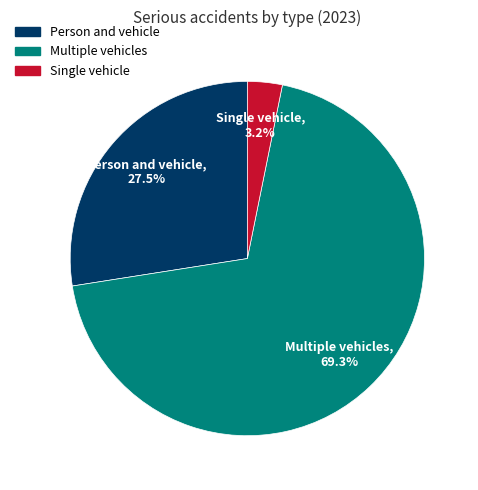

Does Person and vehicle account for over 50% of the chart?

No